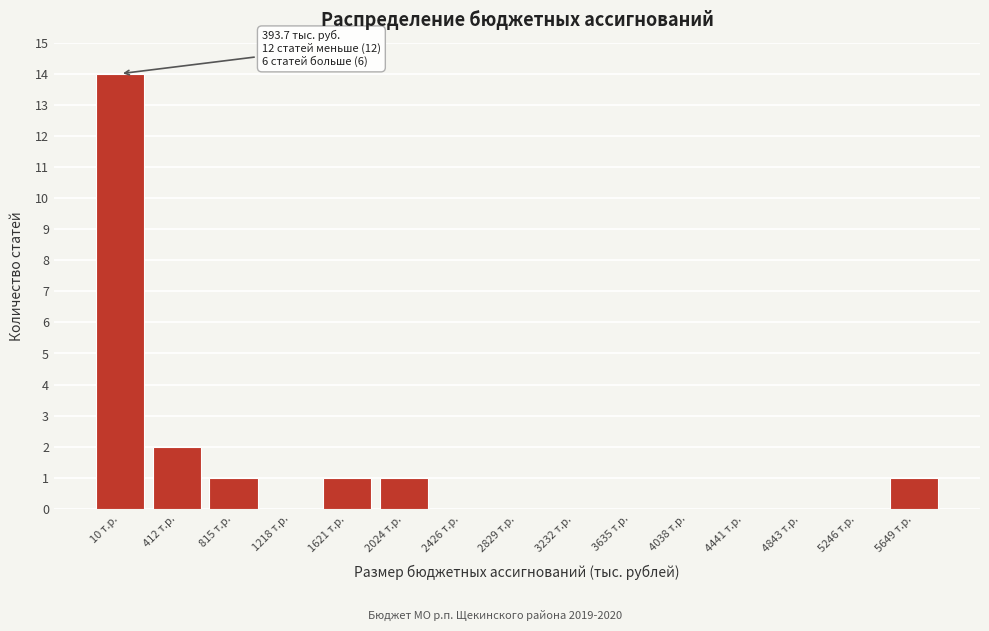

Reading right to left, what are all the values shown in this chart?

5649 т.р.=1	5246 т.р.=0	4843 т.р.=0	4441 т.р.=0	4038 т.р.=0	3635 т.р.=0	3232 т.р.=0	2829 т.р.=0	2426 т.р.=0	2024 т.р.=1	1621 т.р.=1	1218 т.р.=0	815 т.р.=1	412 т.р.=2	10 т.р.=14